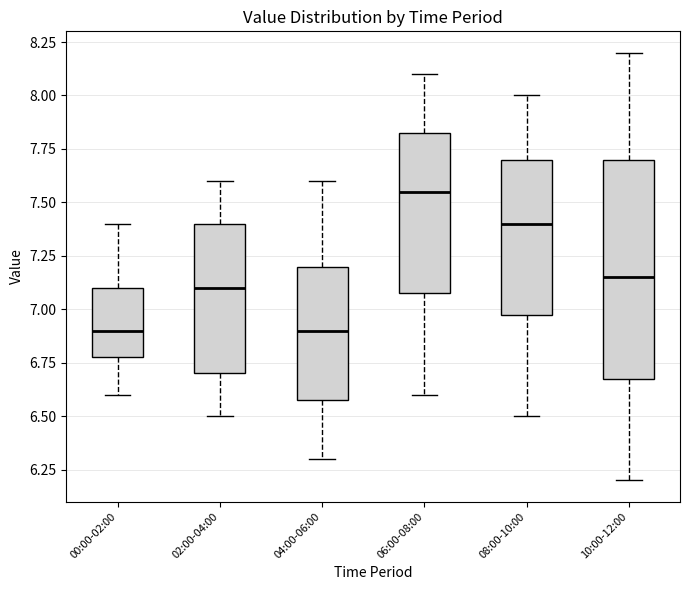

Comparing the boxes themselves (not the whiskers), which one is the tallest?

10:00-12:00